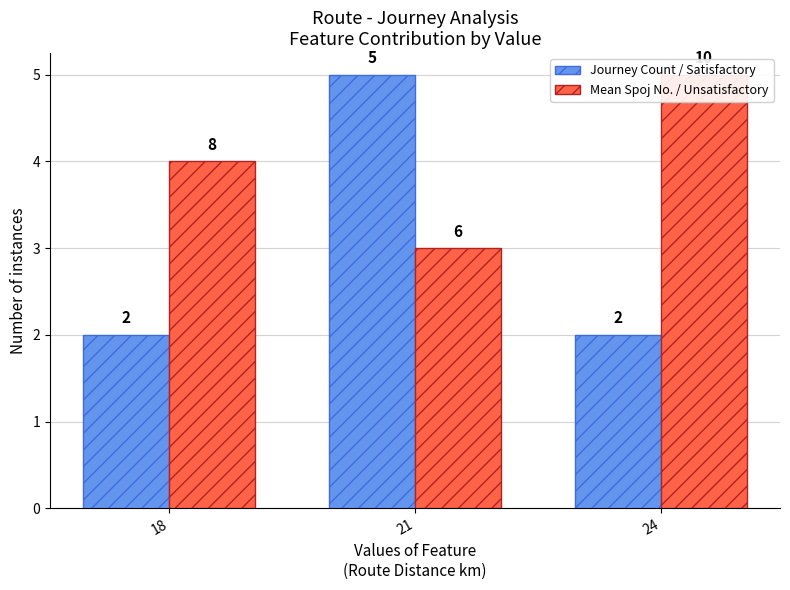

At how many categories does at least one series exceed 4?

2